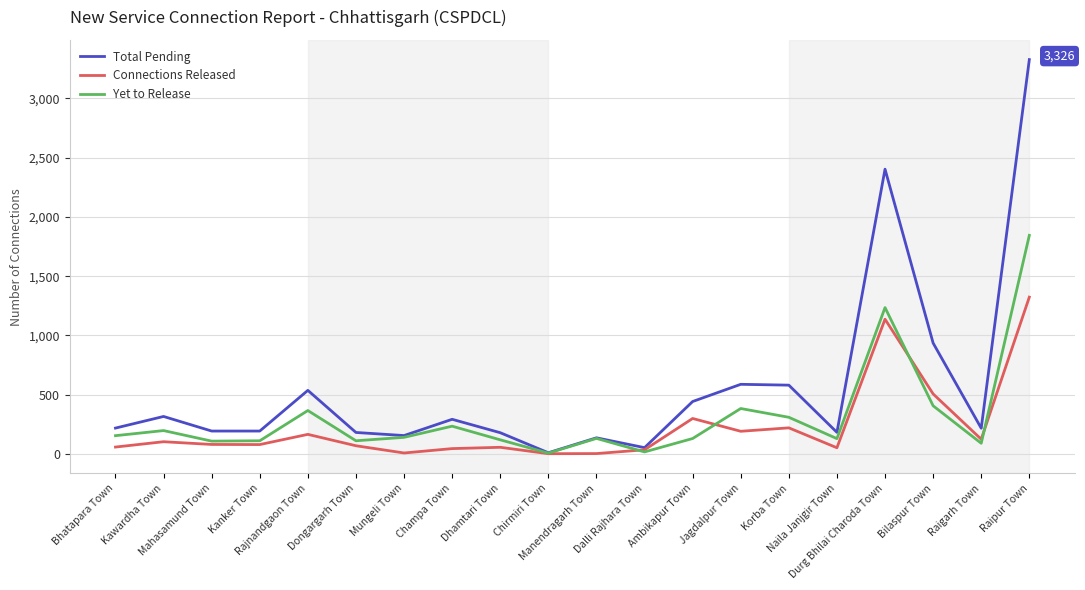

Which series has the largest total across all categories?

Total Pending